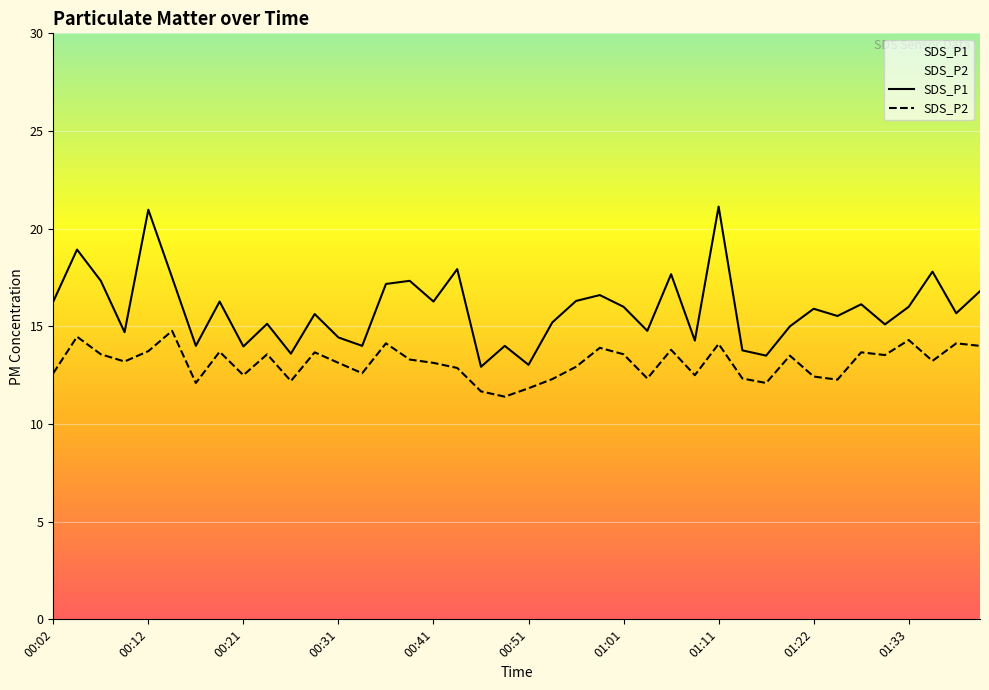

Reading left to right, list all the values displayed in this chart.

SDS_P1: 00:02=16.3	00:04=18.9	00:07=17.3	00:09=14.7	00:12=21.0	00:14=17.5	00:16=14.0	00:19=16.3	00:21=14.0	00:24=15.1	00:26=13.6	00:29=15.6	00:31=14.4	00:34=14.0	00:36=17.2	00:39=17.3	00:41=16.3	00:44=17.9	00:46=12.9	00:49=14.0	00:51=13.0	00:54=15.2	00:56=16.3	00:59=16.6	01:01=16.0	01:03=14.8	01:06=17.7	01:09=14.3	01:11=21.1	01:14=13.8	01:16=13.5	01:19=15.0	01:22=15.9	01:24=15.5	01:27=16.1	01:30=15.1	01:33=16.0	01:35=17.8	01:38=15.7	01:40=16.8
SDS_P2: 00:02=12.6	00:04=14.5	00:07=13.6	00:09=13.2	00:12=13.7	00:14=14.8	00:16=12.1	00:19=13.7	00:21=12.5	00:24=13.6	00:26=12.2	00:29=13.7	00:31=13.1	00:34=12.6	00:36=14.1	00:39=13.3	00:41=13.1	00:44=12.9	00:46=11.7	00:49=11.4	00:51=11.8	00:54=12.3	00:56=12.9	00:59=13.9	01:01=13.6	01:03=12.3	01:06=13.8	01:09=12.5	01:11=14.1	01:14=12.3	01:16=12.1	01:19=13.5	01:22=12.4	01:24=12.3	01:27=13.7	01:30=13.5	01:33=14.3	01:35=13.2	01:38=14.1	01:40=14.0